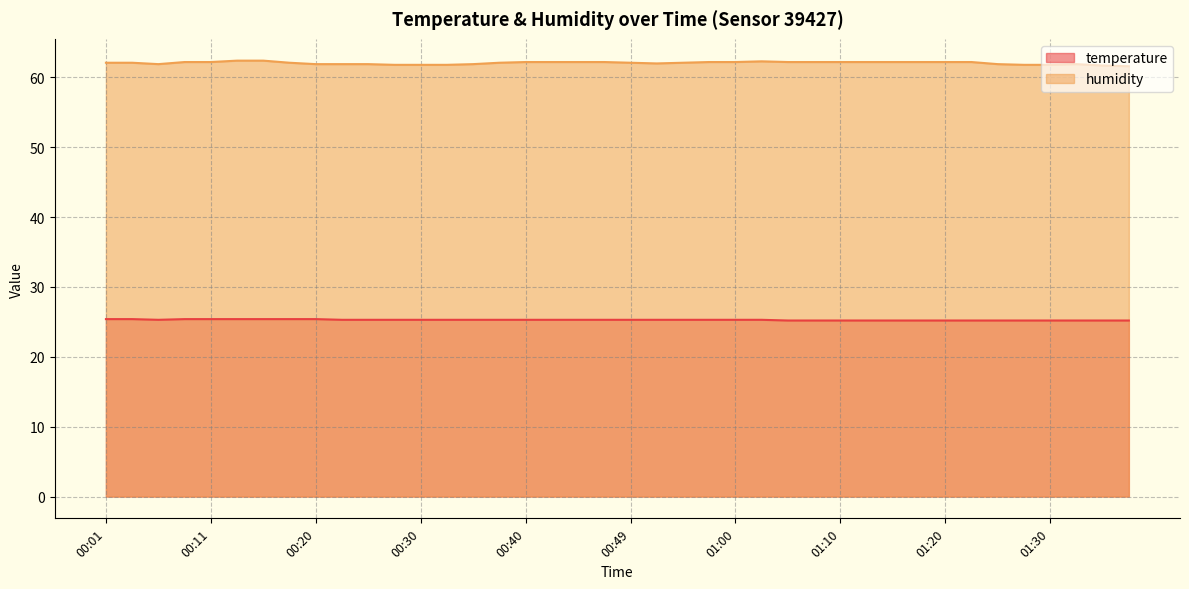

What are all the series names shown in the legend?

temperature, humidity